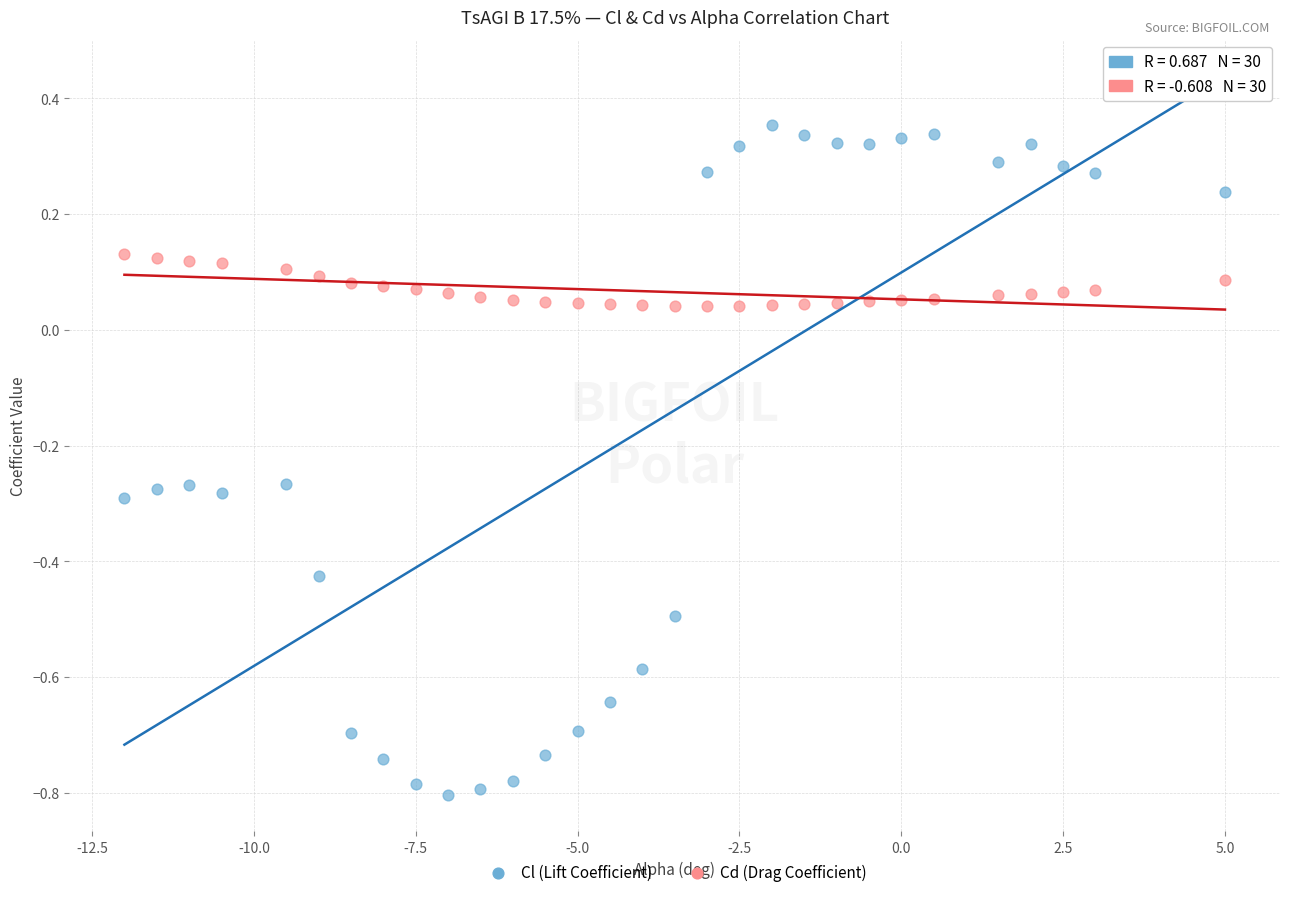

Across all data points, what is the range of Y values (max minus min)?

1.2